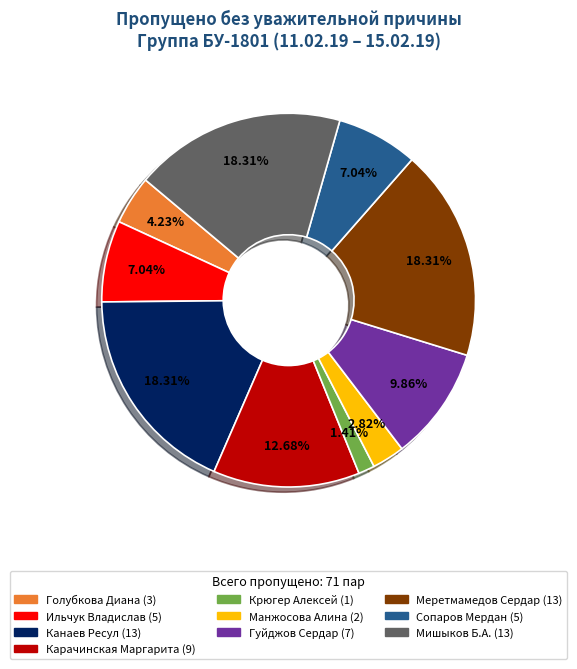

Is there any slice that represents more than half of the pie?

No